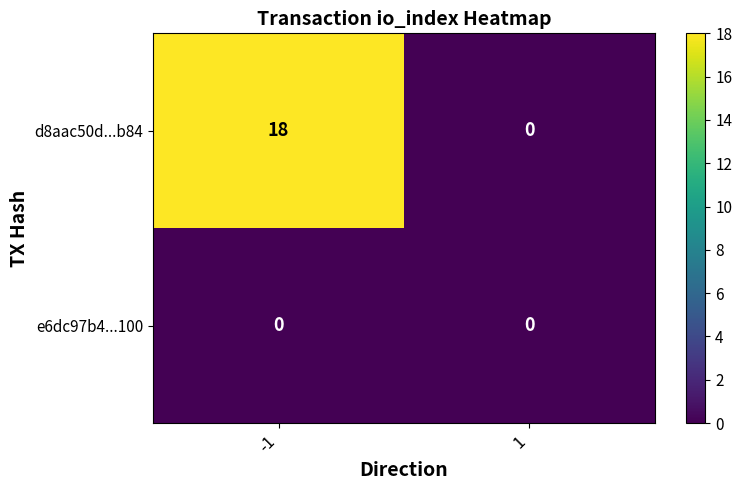

Count the number of data series in this chart.

2